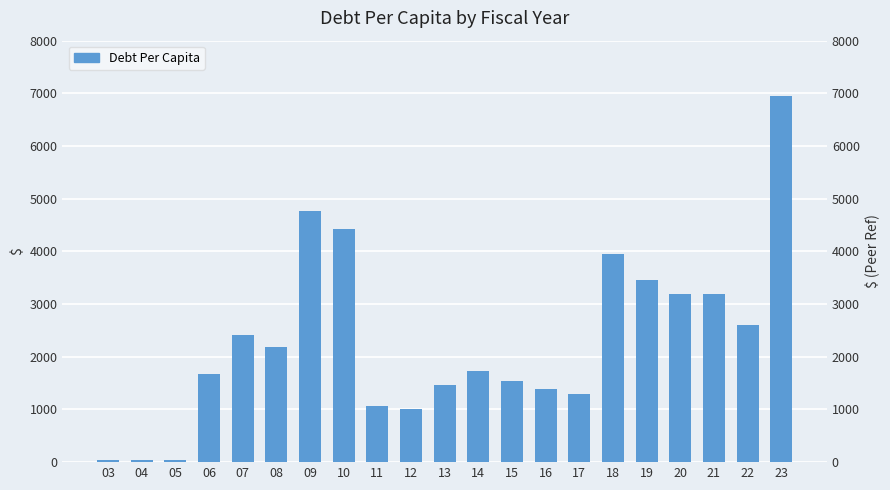

At which category does the chart reach its minimum across all series?

05